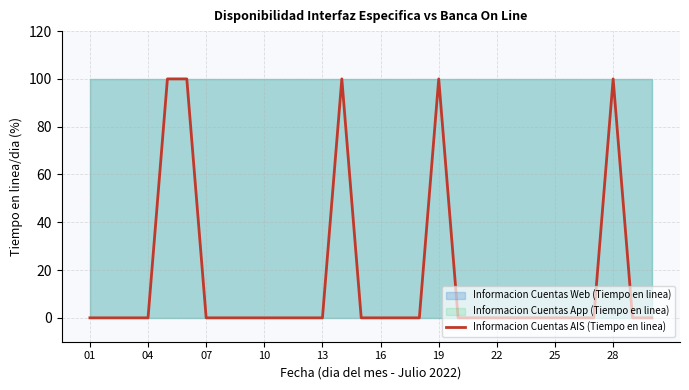

How many points are higher than both their immediate neighbors (excluding endpoints)?

3